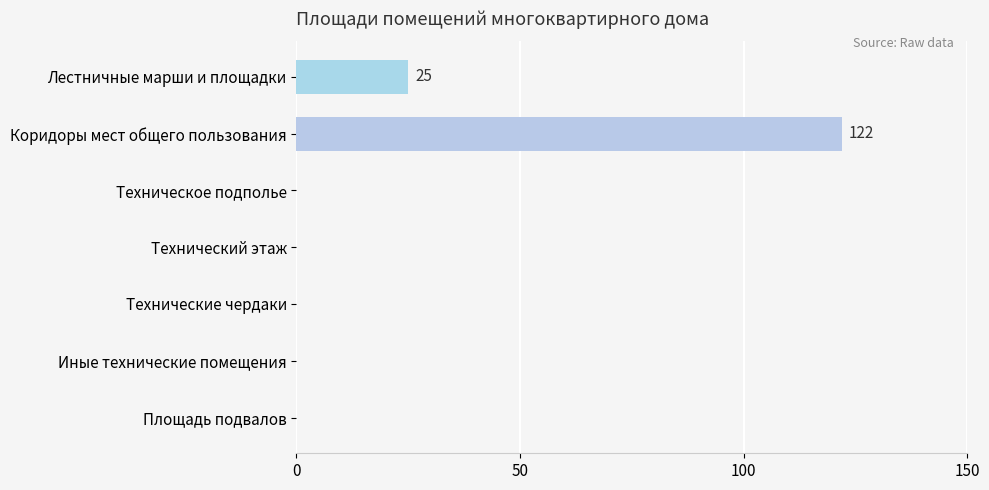

Reading bottom to top, what are all the values shown in this chart?

Площадь подвалов=0	Иные технические помещения=0	Технические чердаки=0	Технический этаж=0	Техническое подполье=0	Коридоры мест общего пользования=122	Лестничные марши и площадки=25